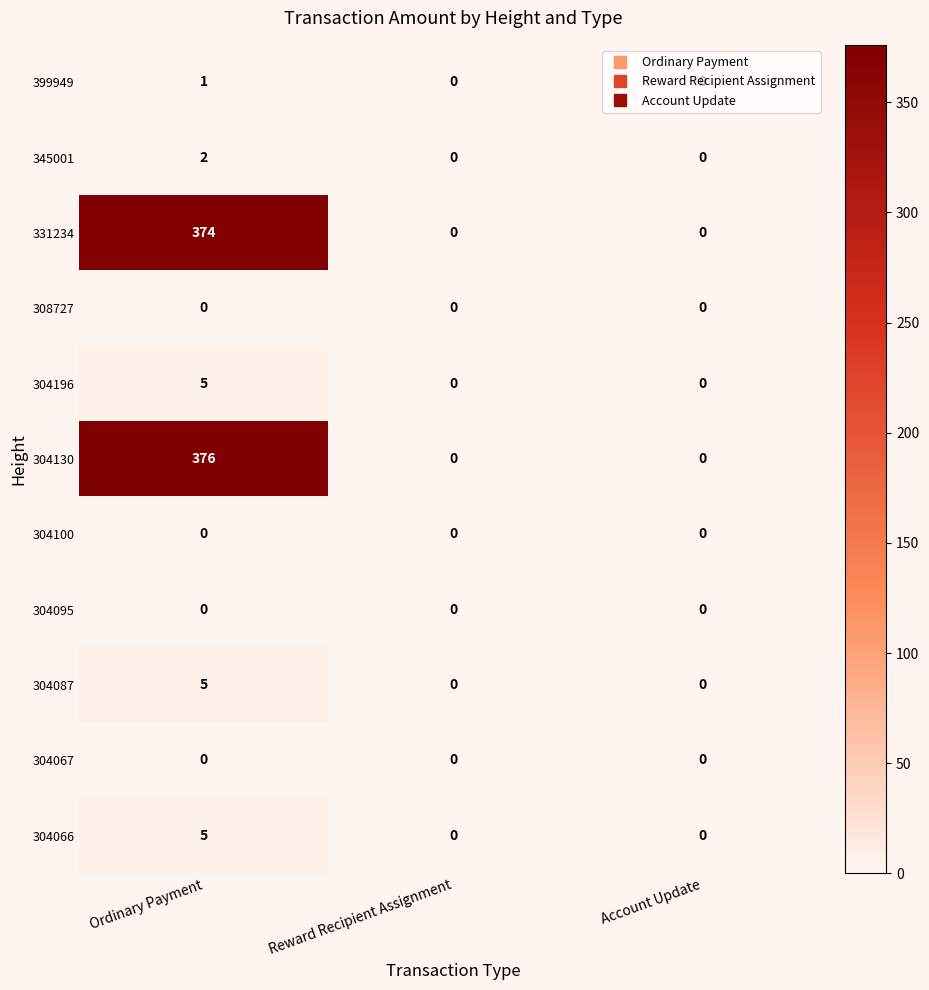

Count the number of categories in the chart.

3